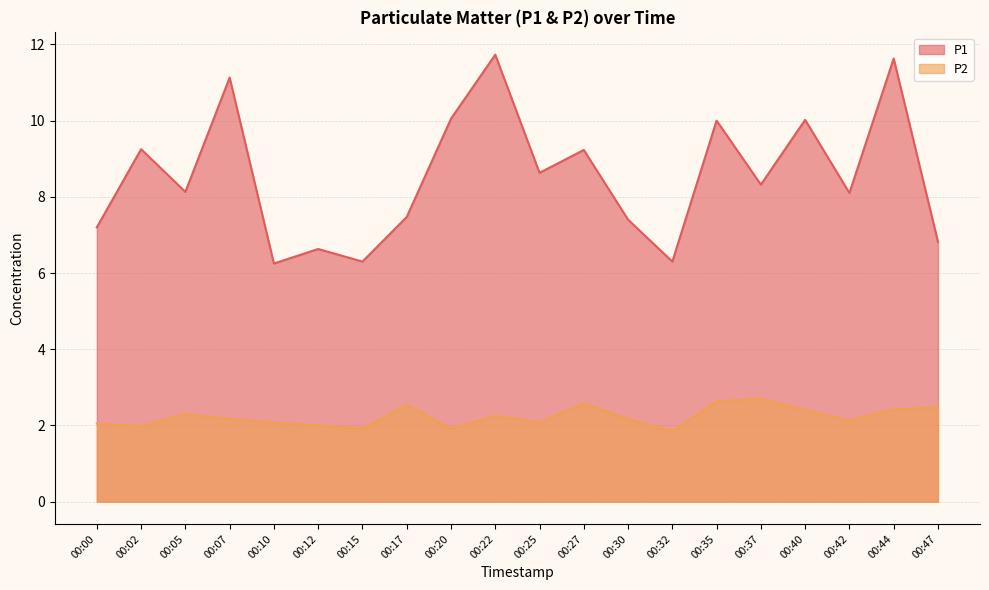

True or false: P2 and P1 intersect in this chart.

False